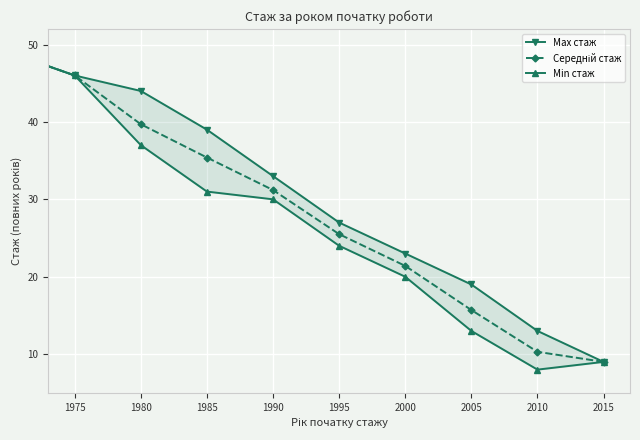

Which series has the largest total across all categories?

Max стаж